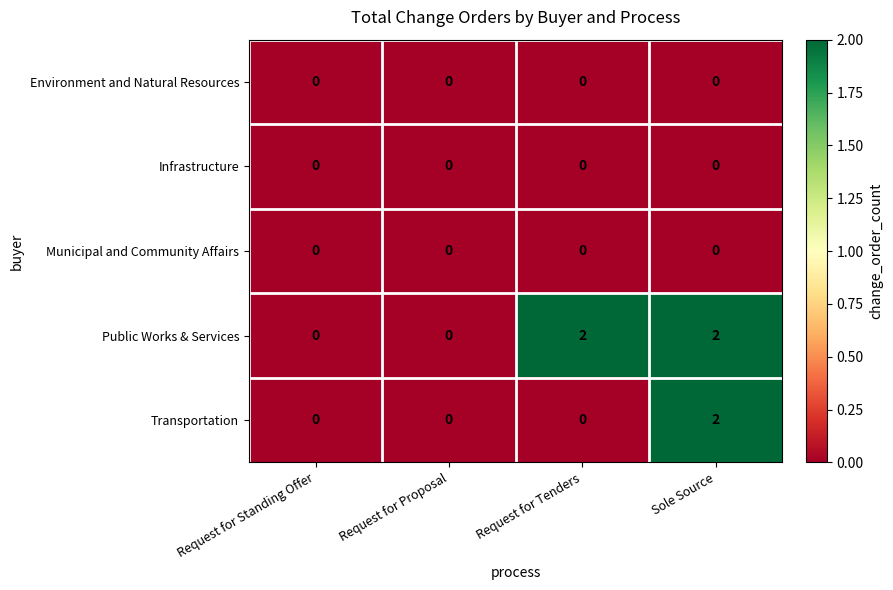

How many distinct data groups are displayed?

5